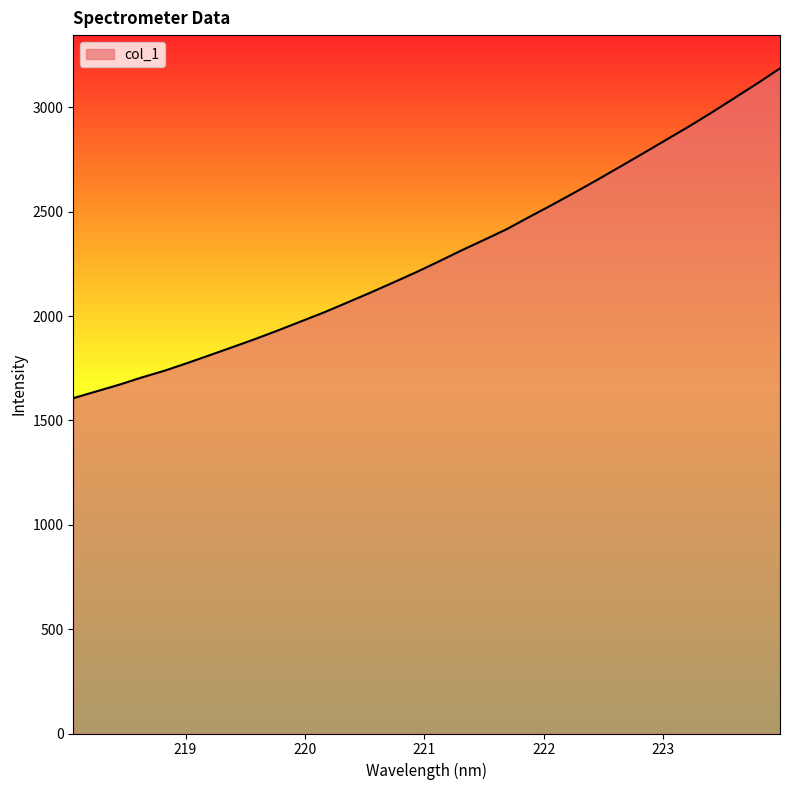

What is the maximum value shown in the chart?

3186.4